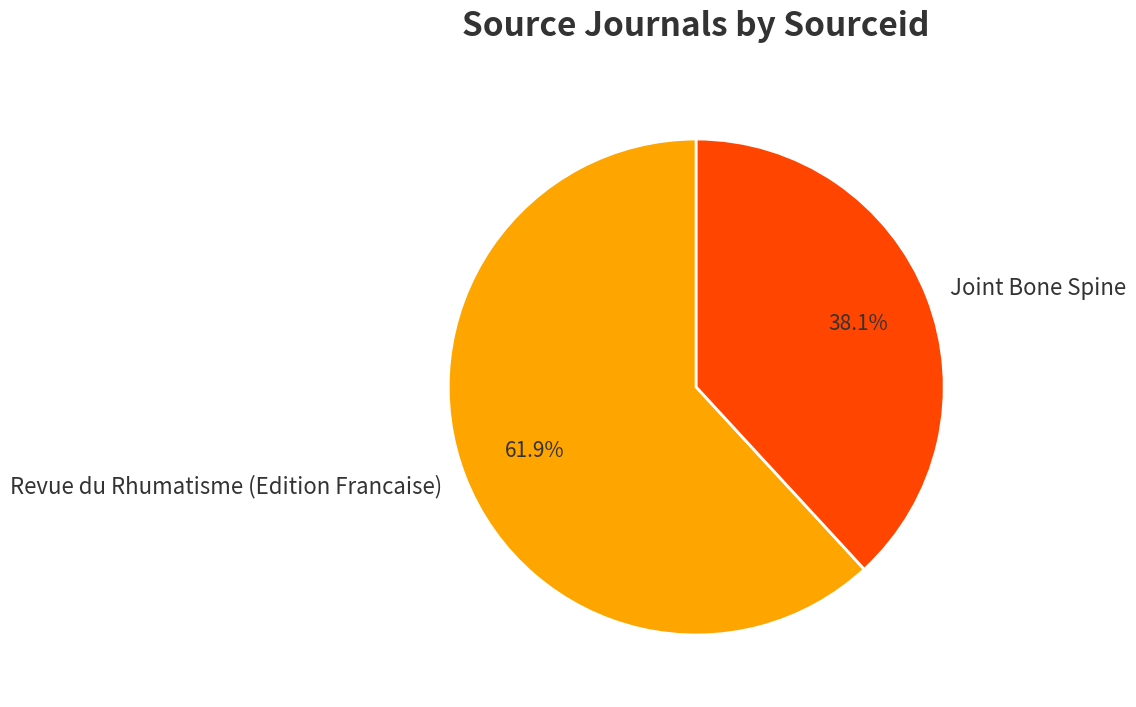

Do Joint Bone Spine and Revue du Rhumatisme (Edition Francaise) together represent more than half of the pie?

Yes